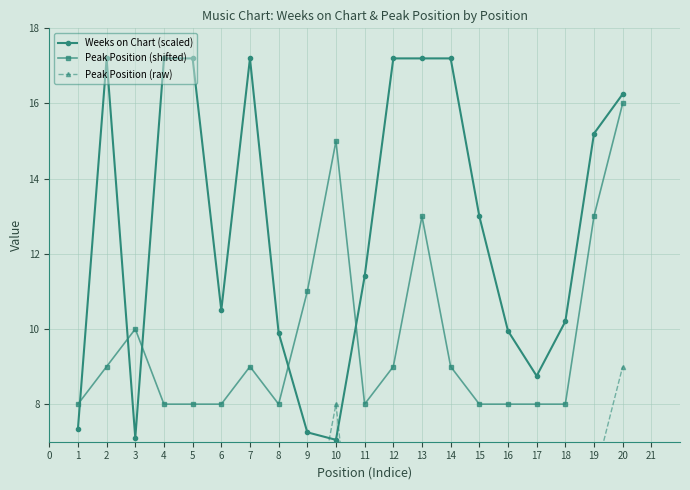

Is the value of Peak Position (shifted) at 18 greater than the value of Peak Position (raw) at 8?

Yes